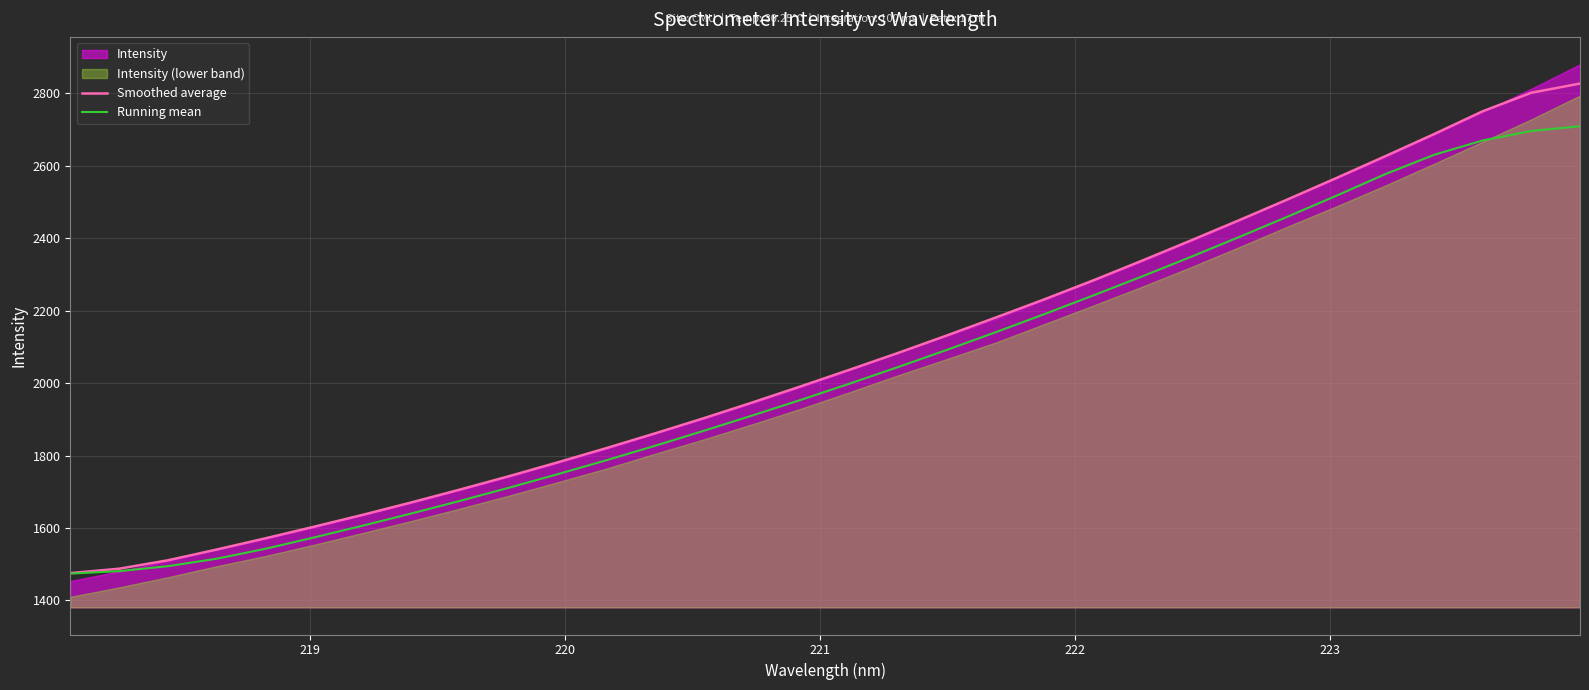

What is the lowest value of the Smoothed average series?

1475.6